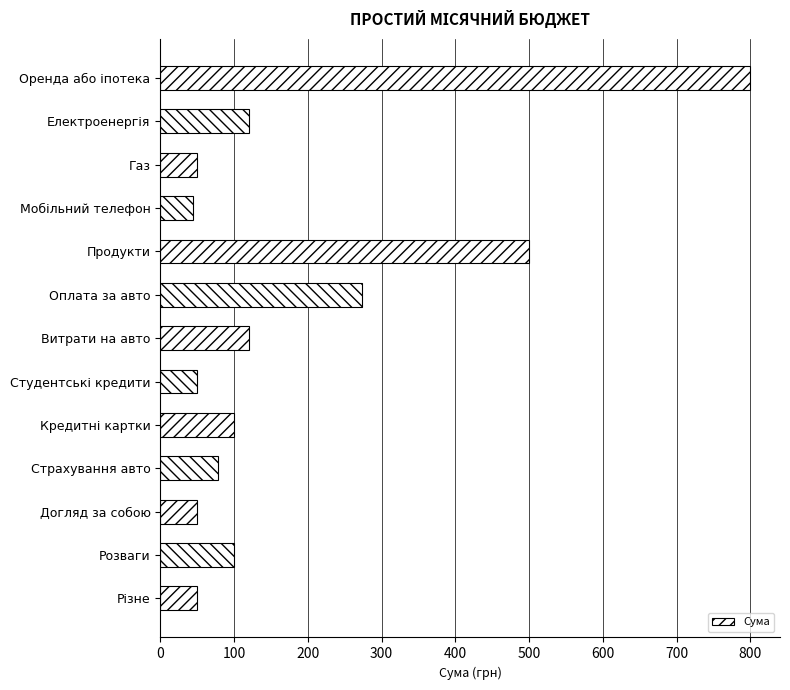

Where is the data nearest to the value 422?

Продукти